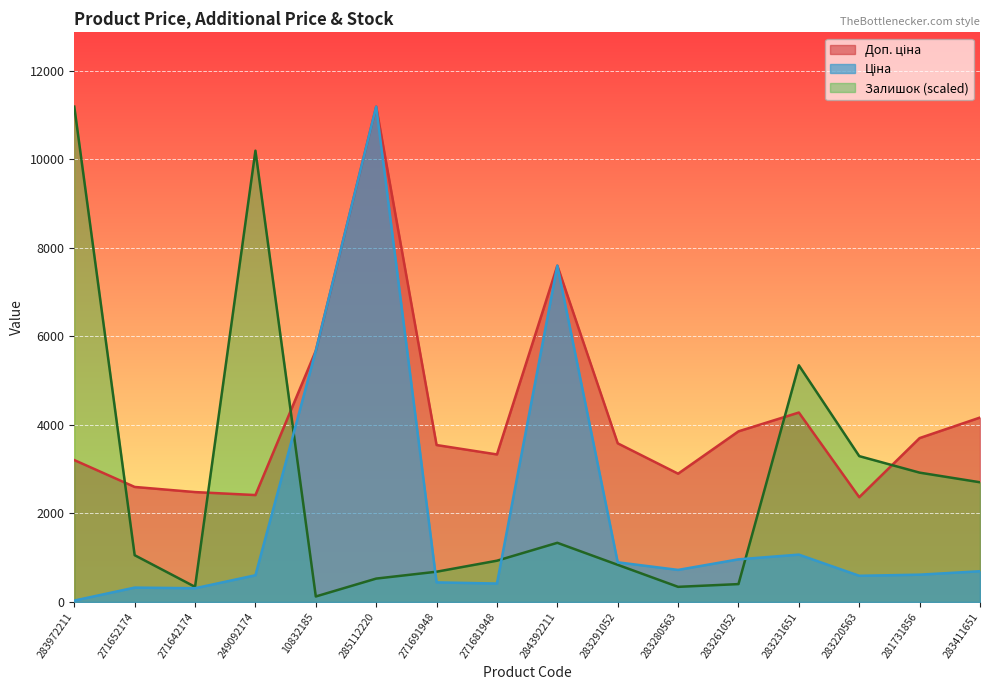

Reading left to right, what are all the values shown in this chart?

Ціна: 283972211=32.0	271652174=324.8	271642174=310.3	249092174=603.7	10832185=5673.8	285112220=11188.2	271691948=443.1	271681948=416.6	284392211=7596.5	283291052=895.9	283280563=724.5	283261052=963.5	283231651=1069.8	283220563=591.6	281731856=617.0	283411651=694.3
Доп. ціна: 283972211=3205.0	271652174=2598.3	271642174=2482.4	249092174=2414.8	10832185=5673.8	285112220=11188.2	271691948=3545.0	271681948=3332.5	284392211=7596.5	283291052=3583.6	283280563=2897.8	283261052=3854.0	283231651=4279.1	283220563=2366.5	281731856=3701.9	283411651=4165.6
Залишок: 283972211=11188.2	271652174=1056.7	271642174=341.9	249092174=10193.7	10832185=124.3	285112220=528.3	271691948=683.7	271681948=932.3	284392211=1336.4	283291052=839.1	283280563=341.9	283261052=404.0	283231651=5345.5	283220563=3294.3	281731856=2921.4	283411651=2703.8